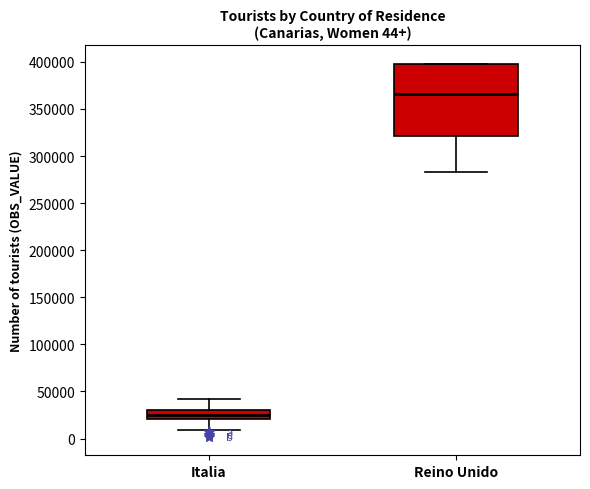

Which box has the lowest median line?

Italia